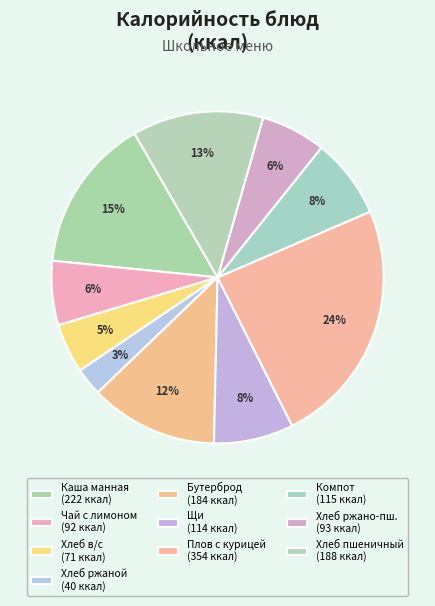

To the nearest percent, what is the average slice percentage?

10%